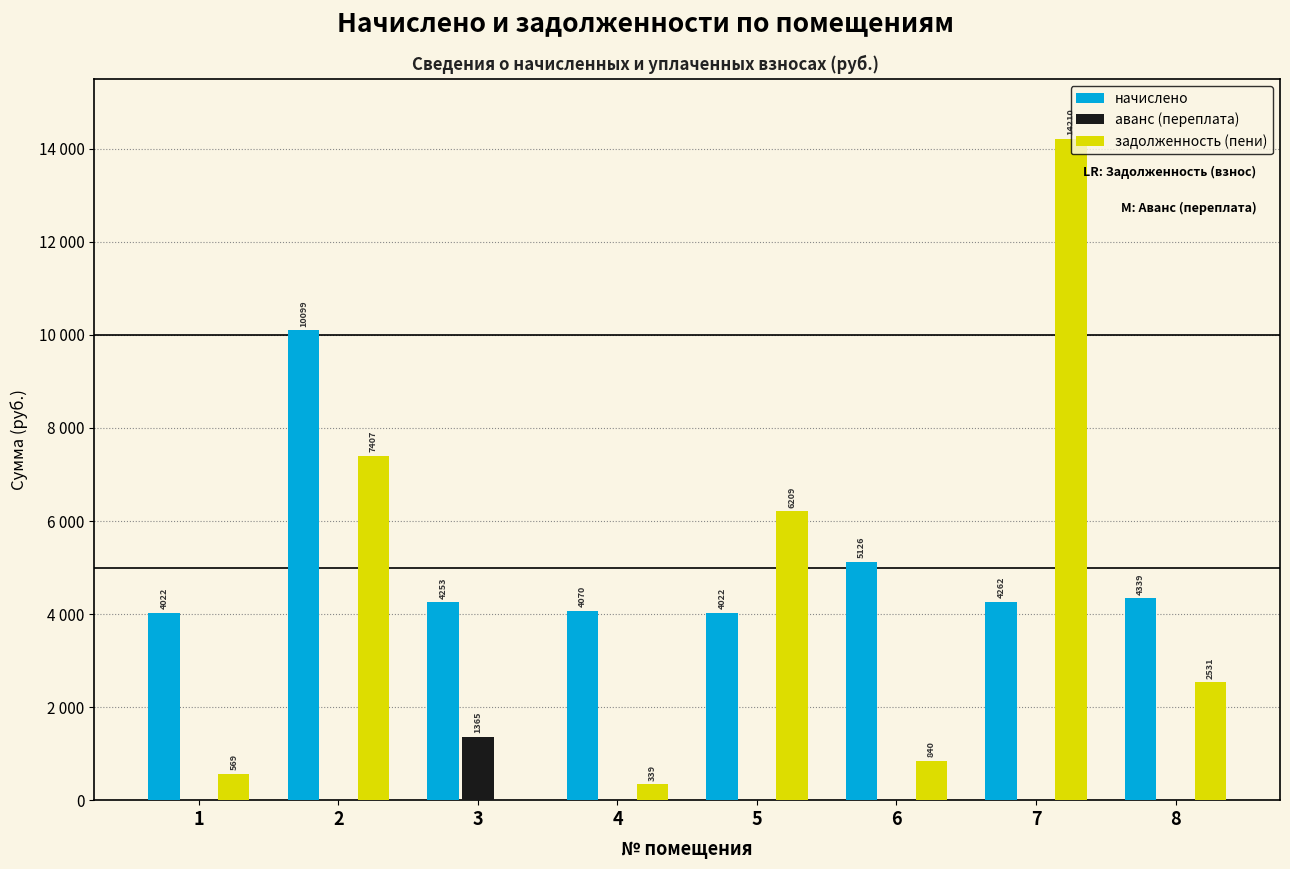

Which category has the highest value across all series?

7